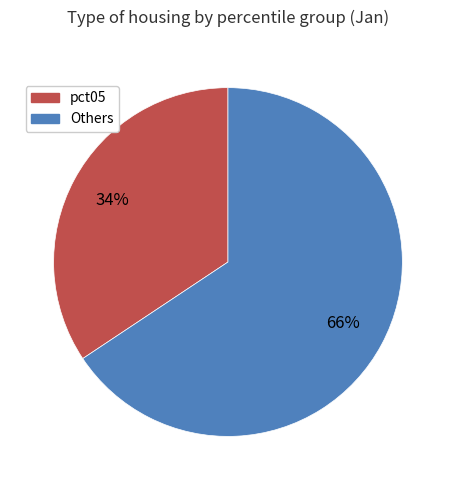

To the nearest percent, what is the average slice percentage?

50%